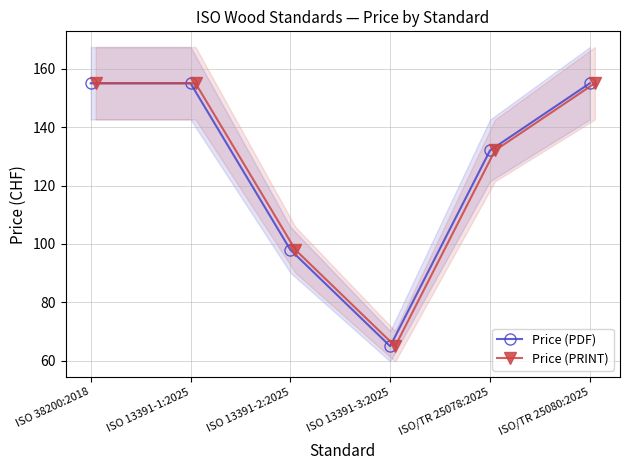

Which series has the largest total across all categories?

Price (PDF)